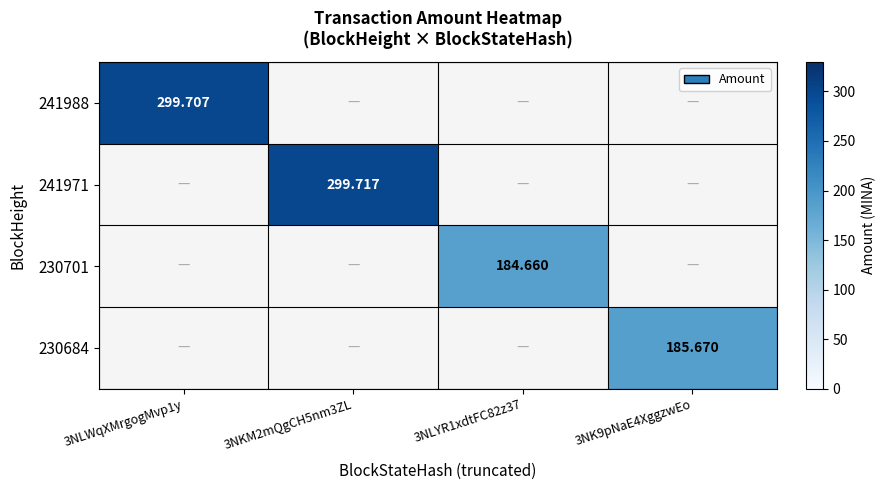

At 3NLWqXMrgogMvp1y, list the series in order from largest to smallest.

241988, 241971, 230701, 230684